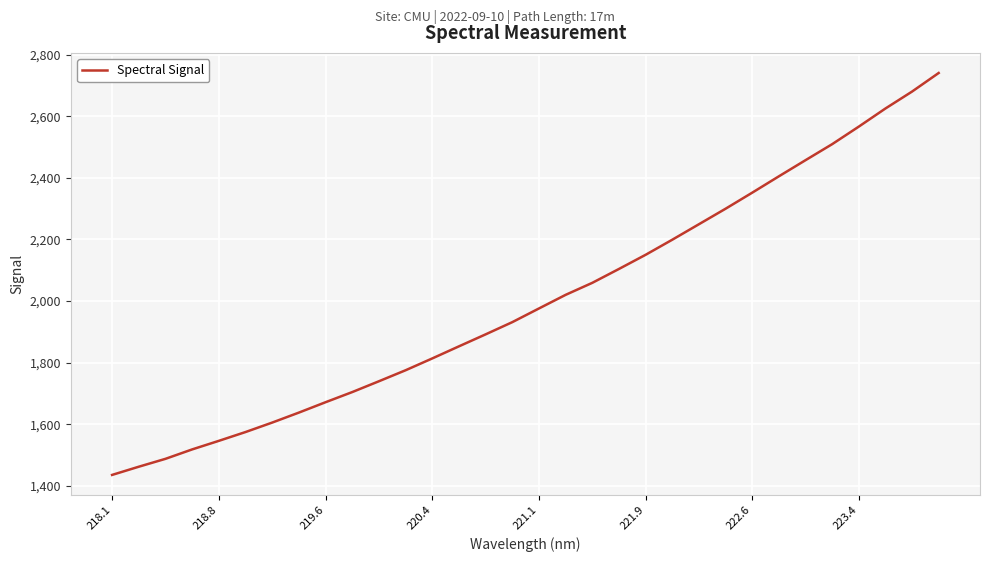

What is the maximum value shown in the chart?

2740.5